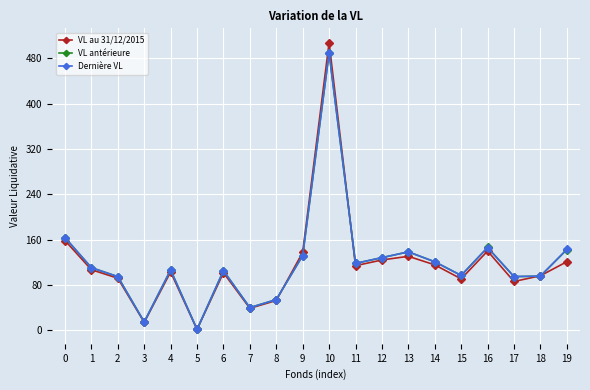

How many interior local valleys does the Dernière VL series have?

6